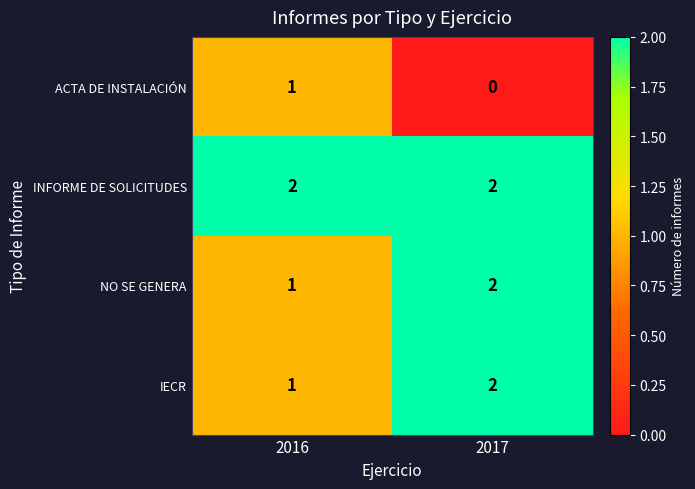

What is the total value across all series at 2017?

6